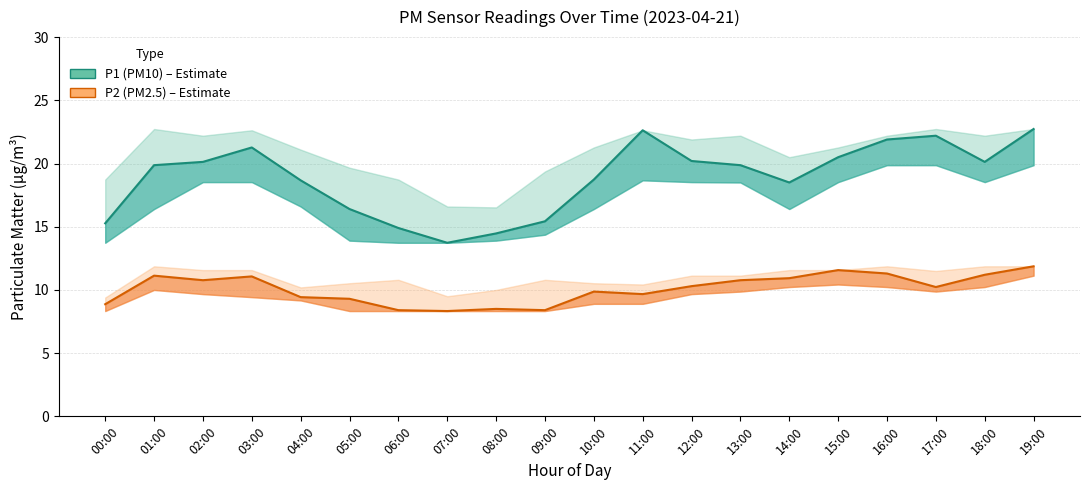

What is the label of the 13th point from the left?

12:00